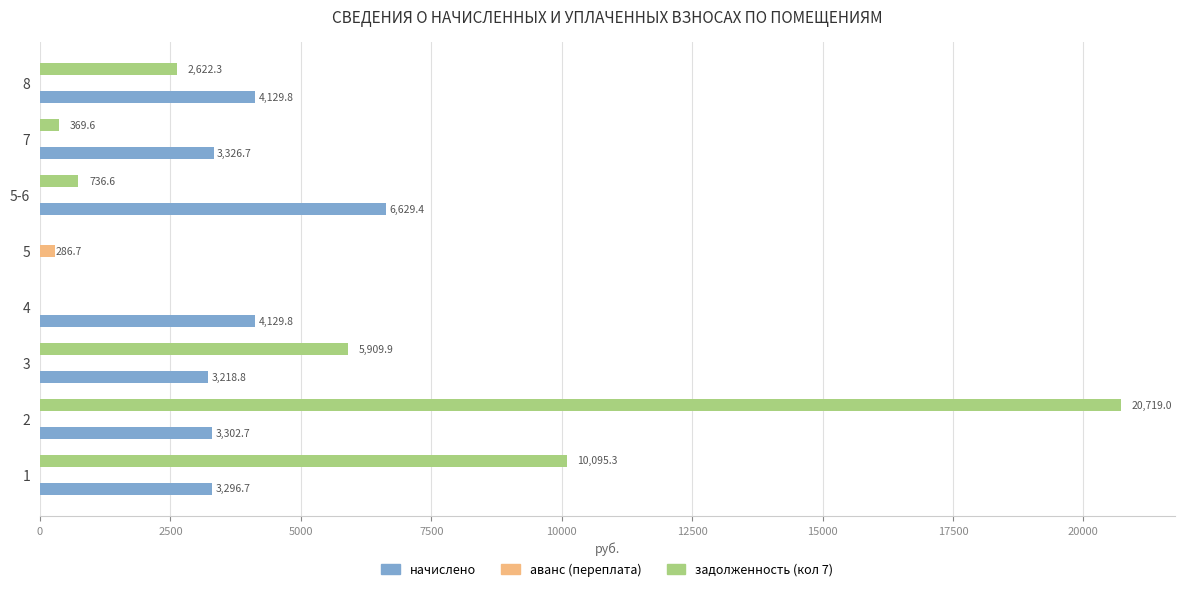

Is it true that начислено equals 4129.8 at 4?

True